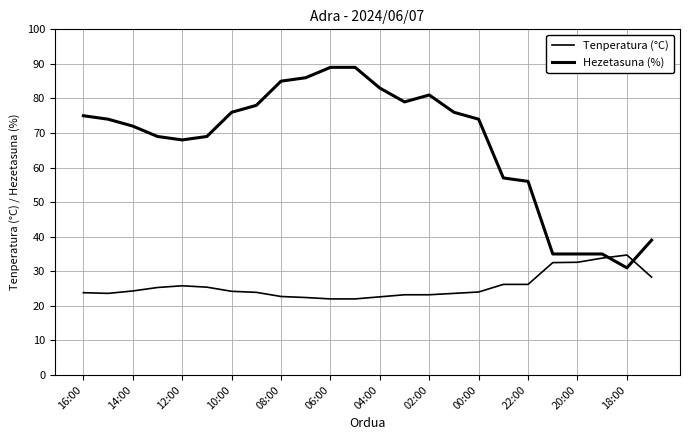

Does the chart have visible grid lines?

Yes